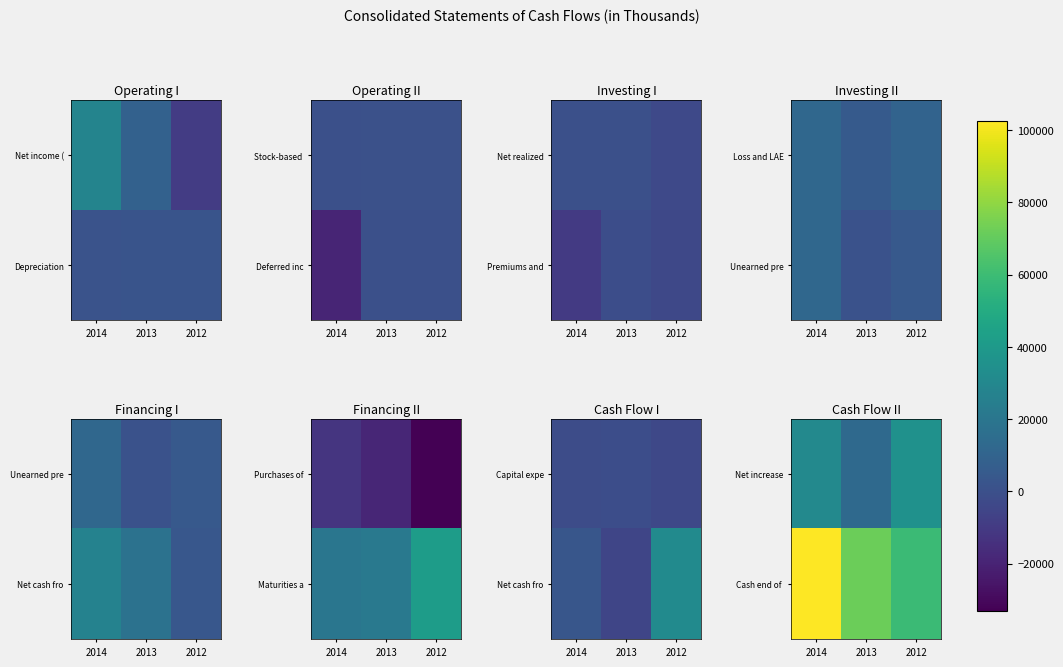

At which label does Cash end of first exceed 72033?

2014